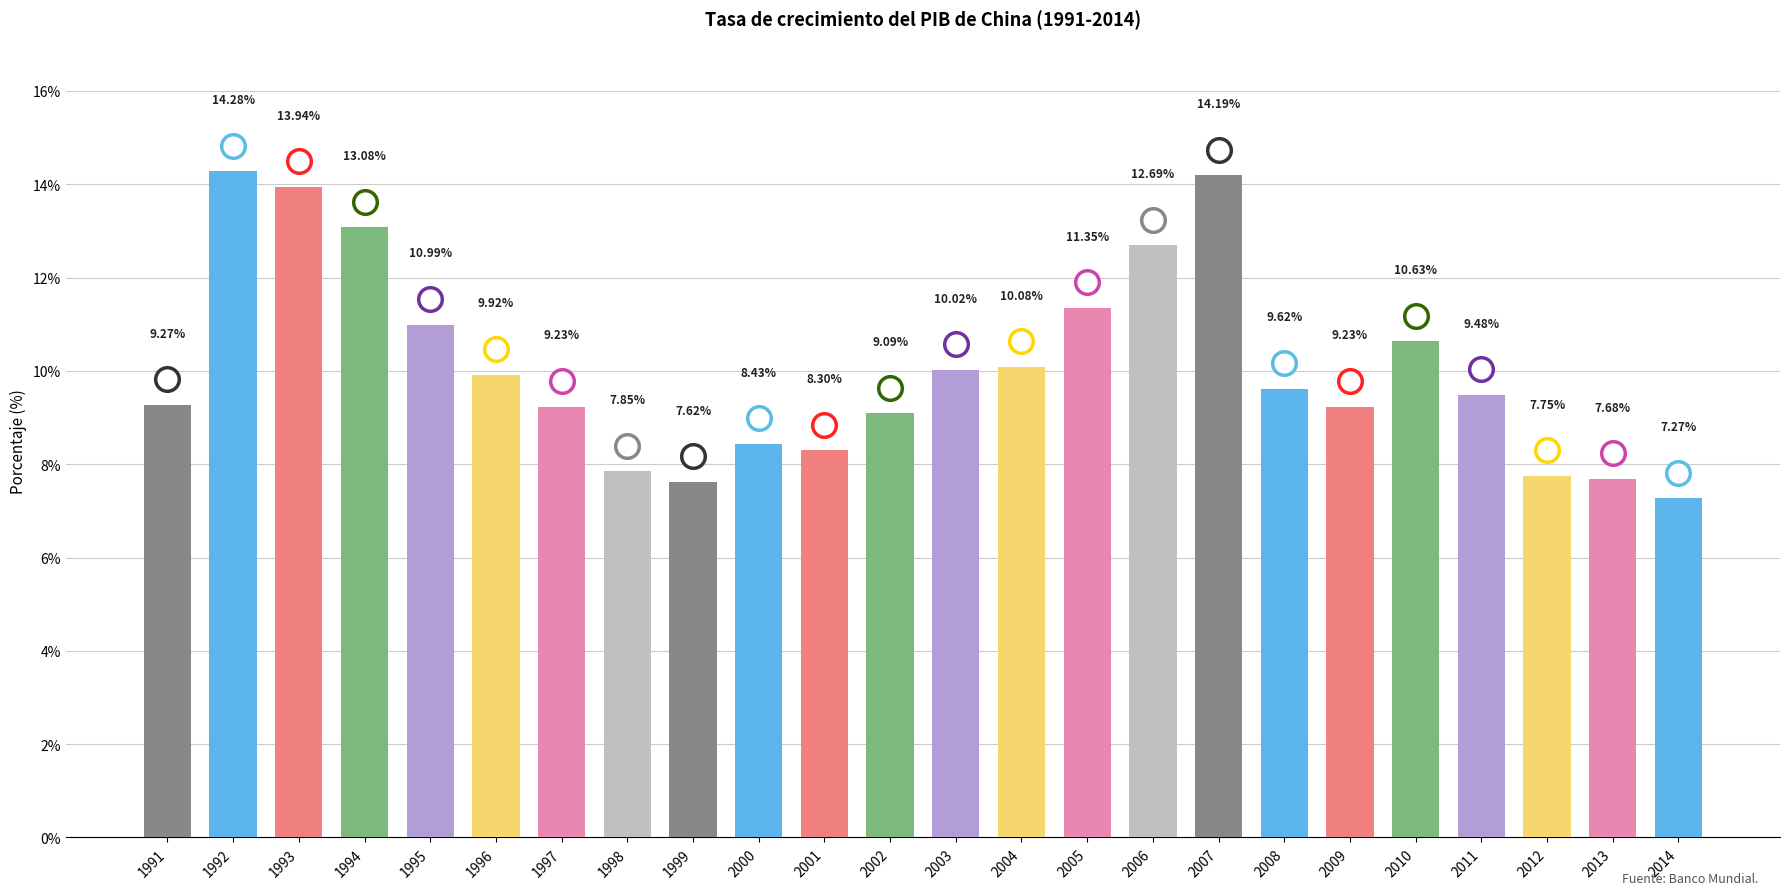

What is the difference between the maximum and minimum values?

7.0